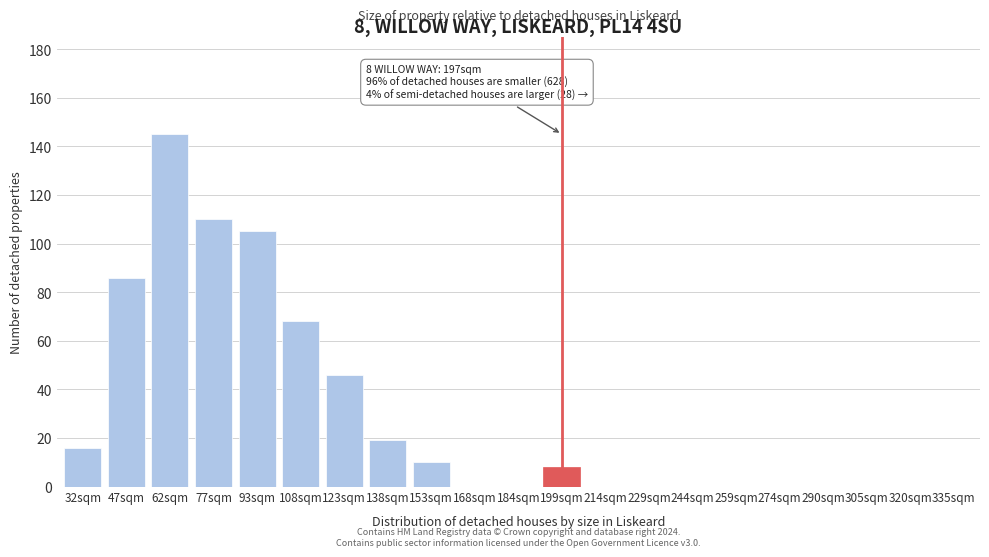

Reading left to right, list all the values displayed in this chart.

32sqm=16	47sqm=86	62sqm=145	77sqm=110	93sqm=105	108sqm=68	123sqm=46	138sqm=19	153sqm=10	168sqm=0	184sqm=0	199sqm=8	214sqm=0	229sqm=0	244sqm=0	259sqm=0	274sqm=0	290sqm=0	305sqm=0	320sqm=0	335sqm=0